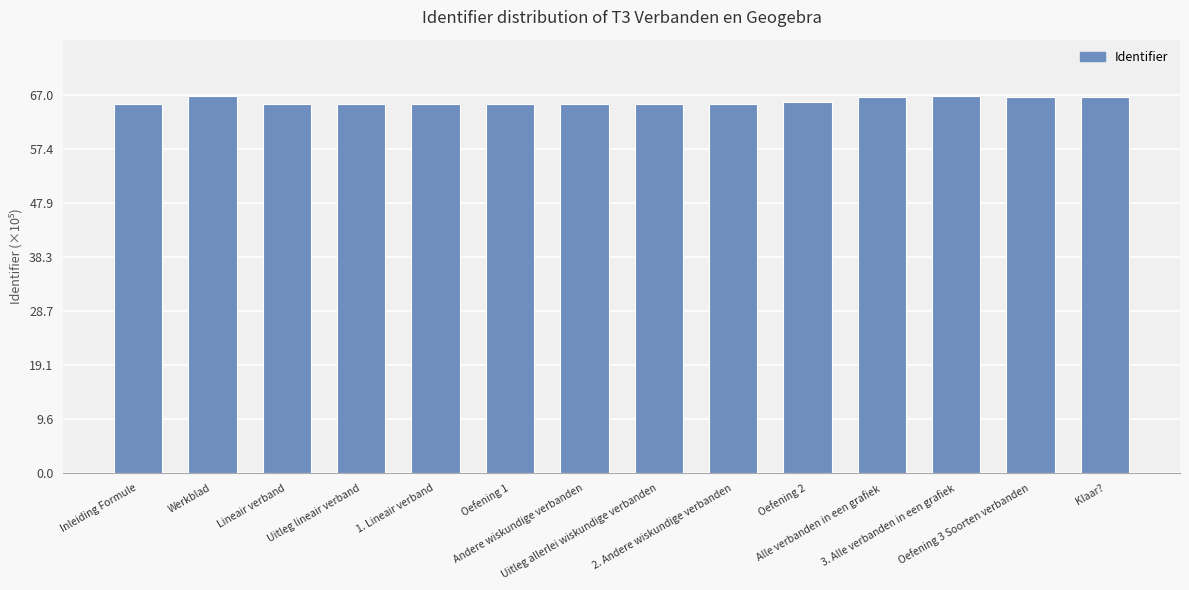

What is the greatest value displayed?

66.8